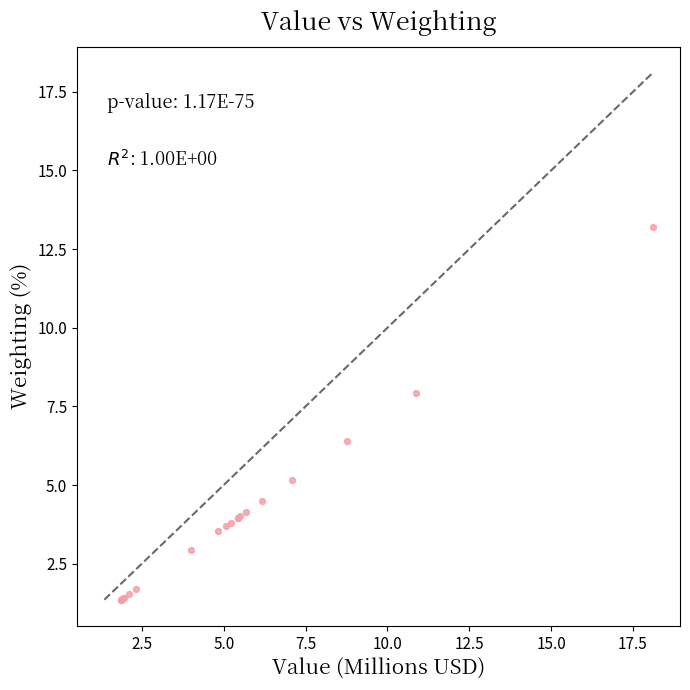

What Y value in the scatter plot is closest to 7?

6.4